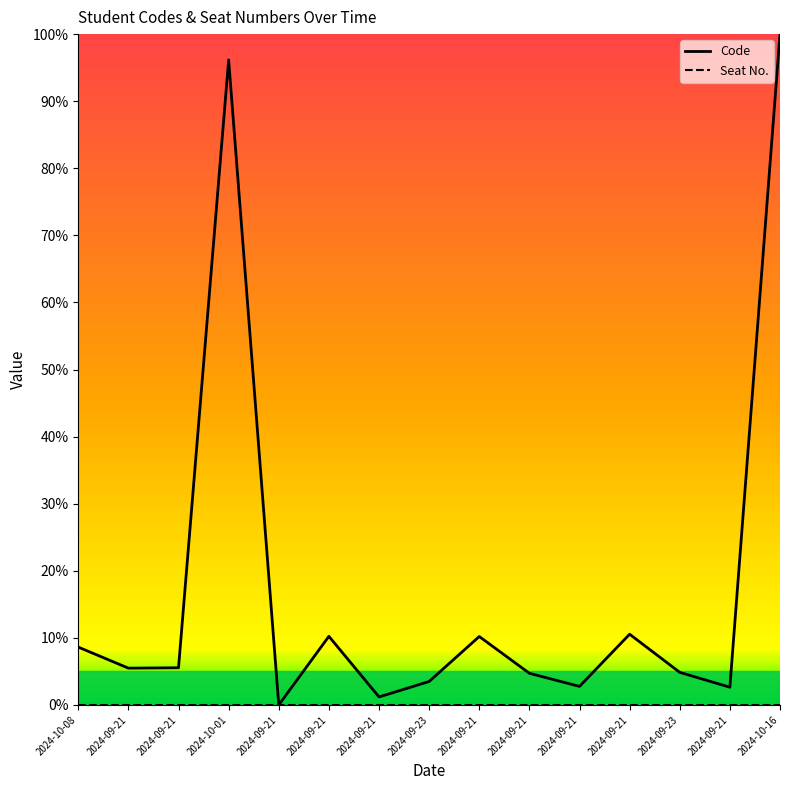

What is the label of the 8th point from the left?

2024-09-23